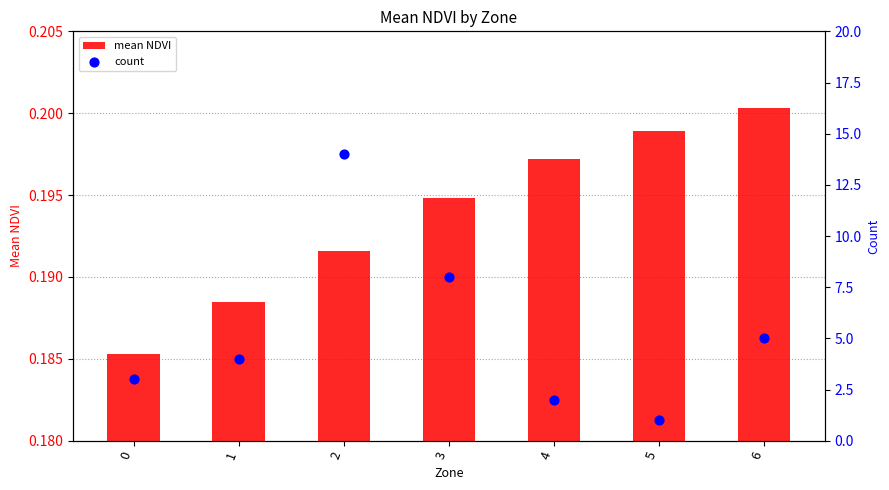

What are all the series names shown in the legend?

mean NDVI, count